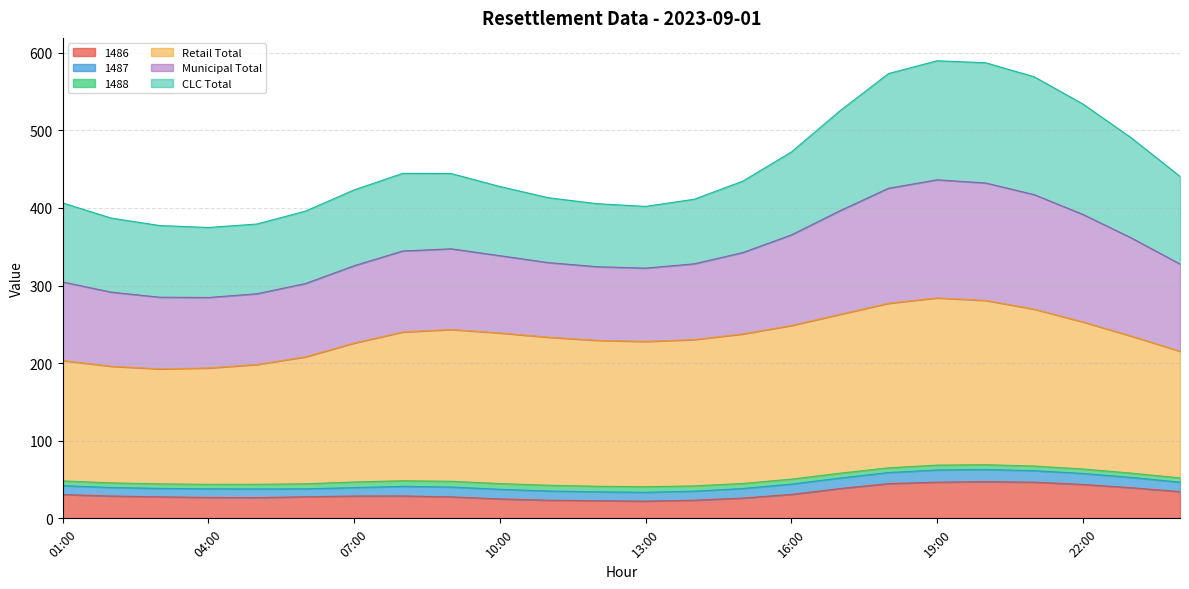

In 1486, how many points are higher than both neighbors (excluding endpoints)?

2